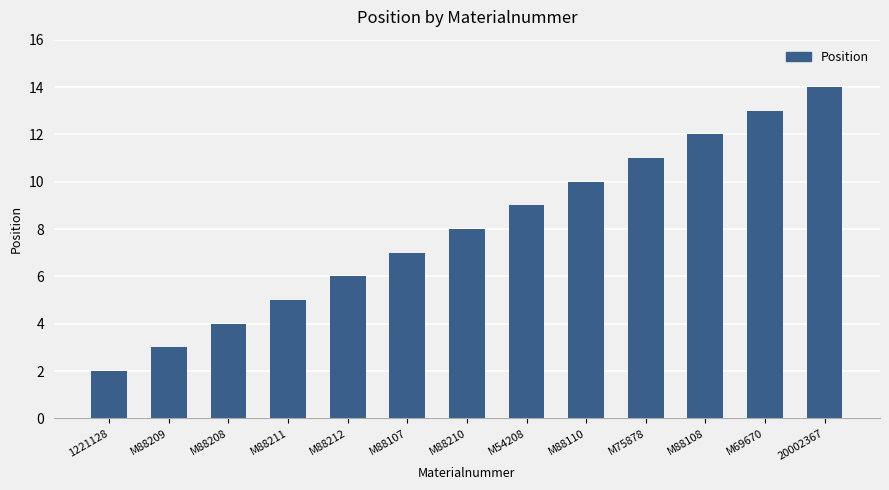

Reading left to right, transcribe all the data shown in this chart.

1221128=2	M88209=3	M88208=4	M88211=5	M88212=6	M88107=7	M88210=8	M54208=9	M88110=10	M75878=11	M88108=12	M69670=13	20002367=14